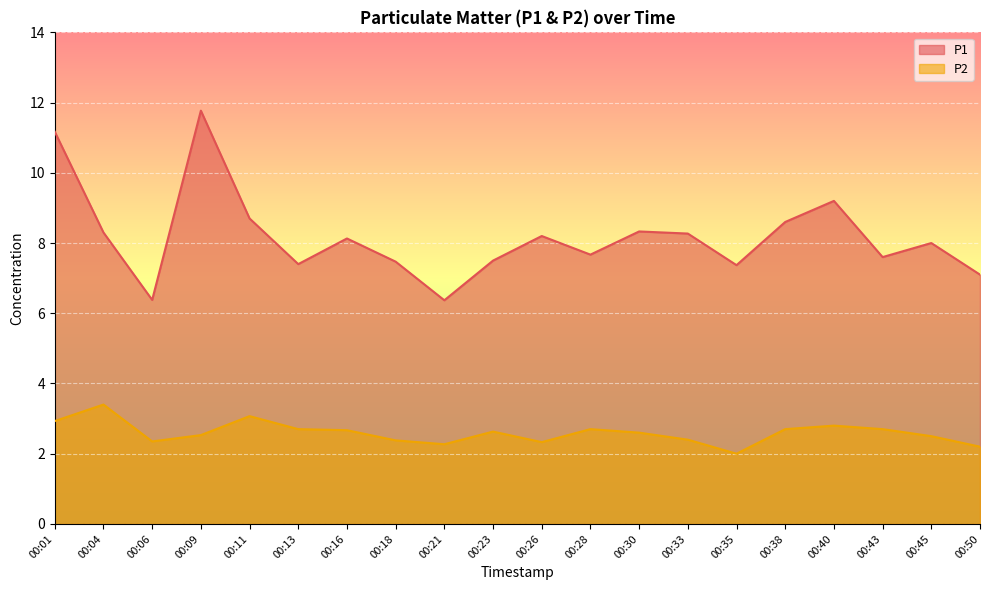

What is the value of the P2 point at the 16th from the left?

2.7